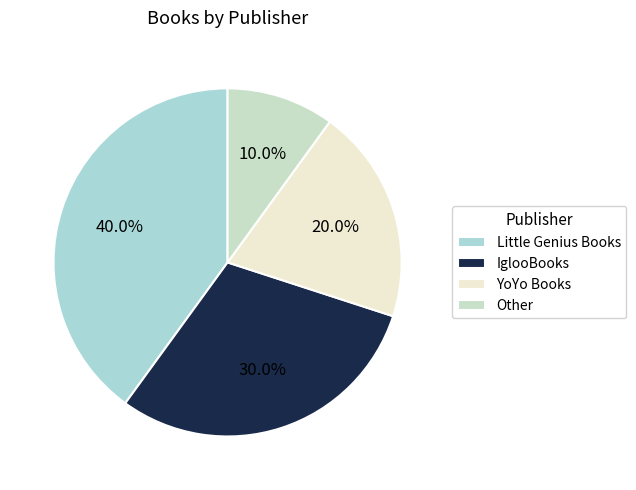

To the nearest percent, what percentage of the pie is Little Genius Books?

40%